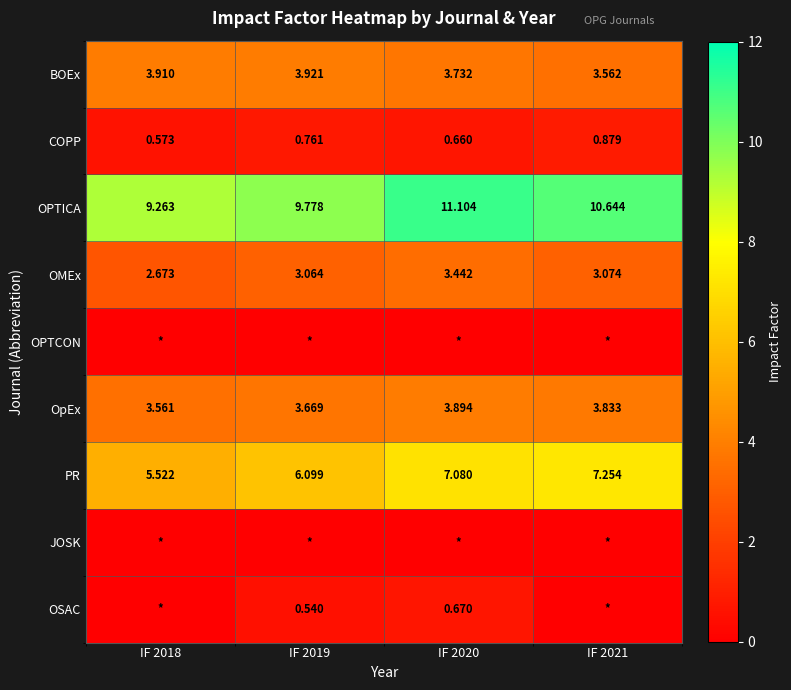

What value does the OpEx series have at IF 2019?

3.7